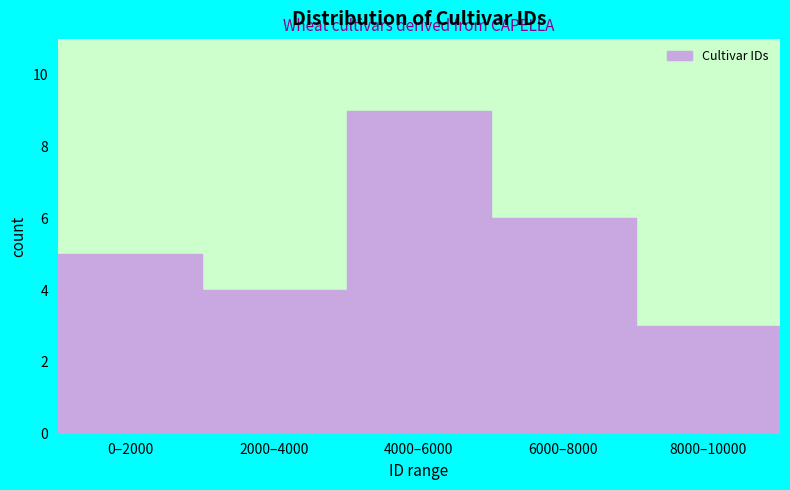

Reading left to right, what are all the values shown in this chart?

5	4	9	6	3